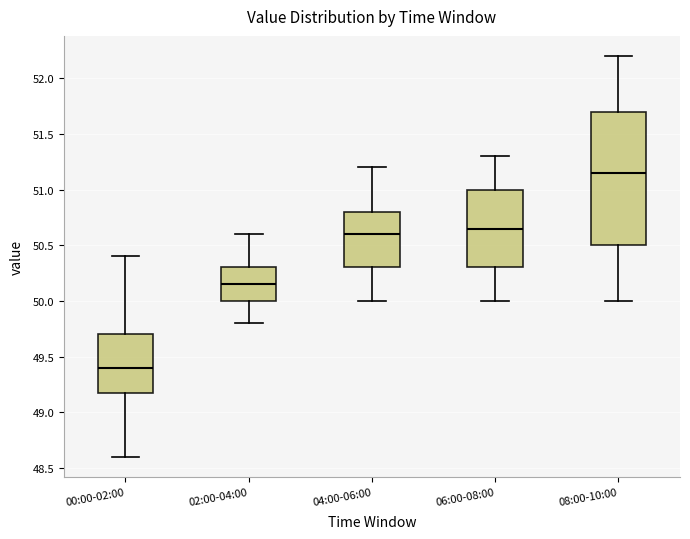

Which box has the lowest median line?

00:00-02:00